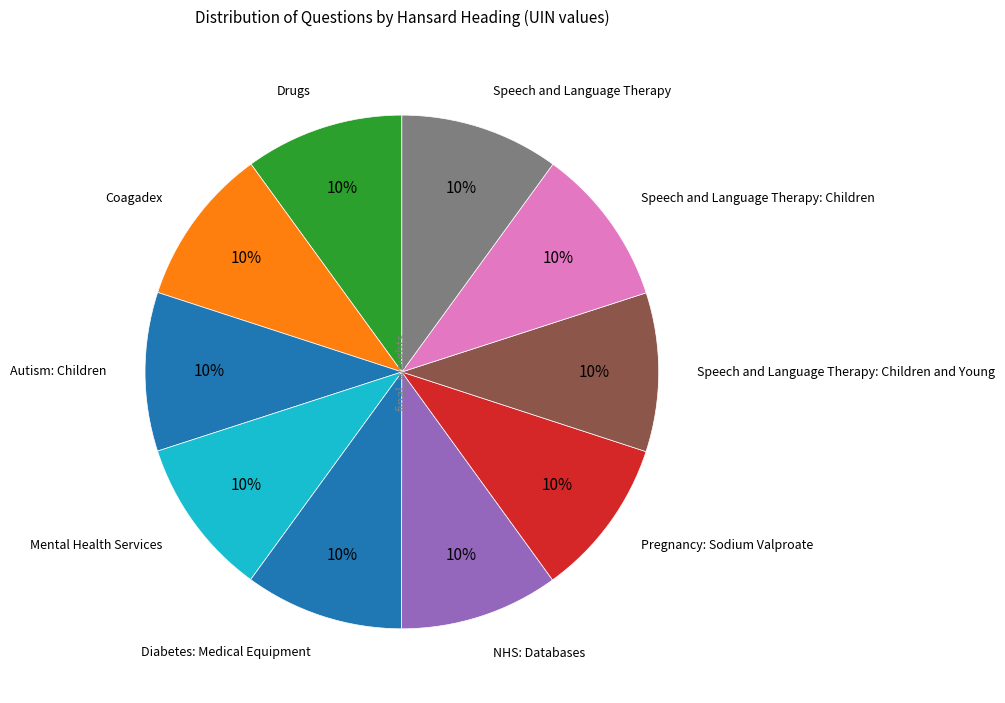

How many slices are in this pie chart?

10